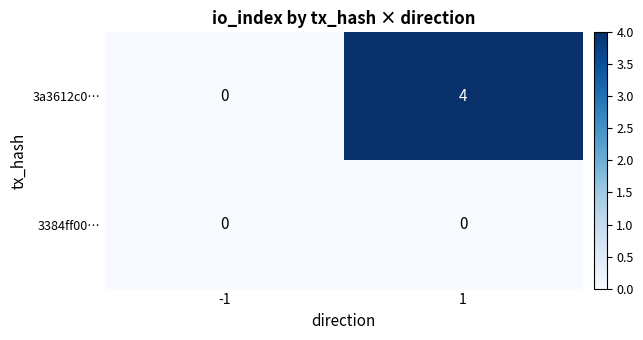

What is the total value across all series at 1?

4